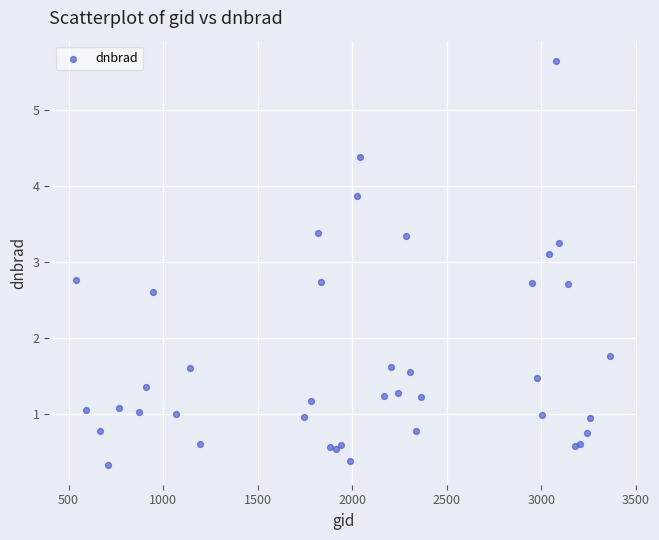

What Y value in the scatter plot is closest to 2?

1.8